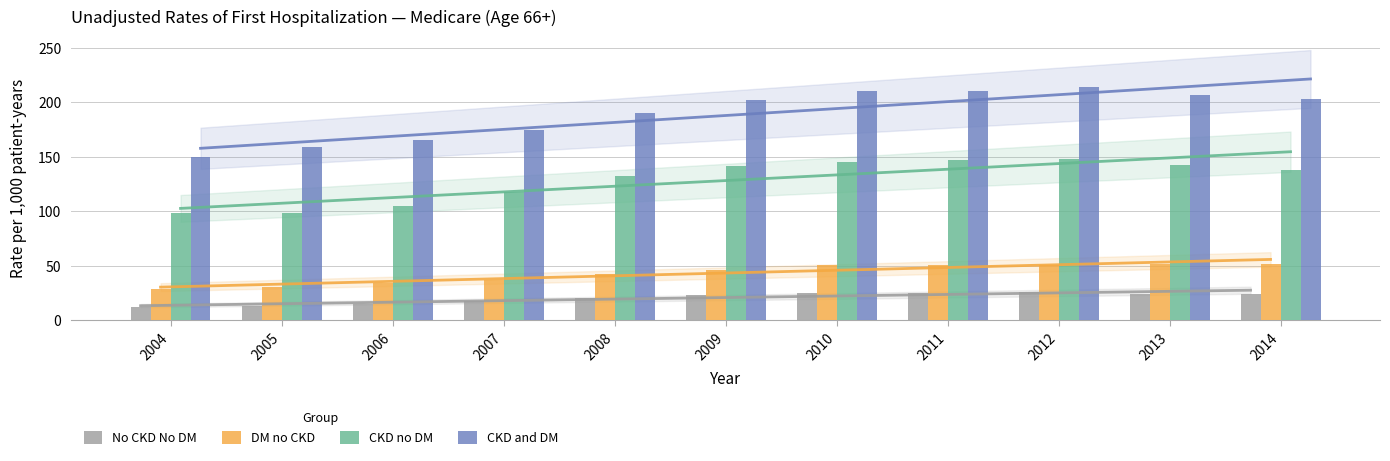

How many bars are there in total?

44